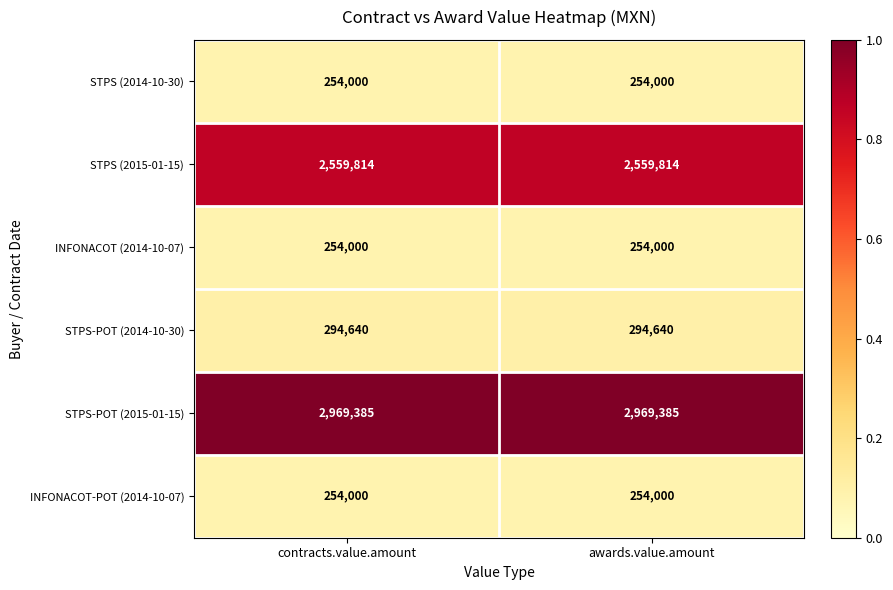

The STPS-POT (2015-01-15) series shows 985611 at awards.value.amount. True or false?

False